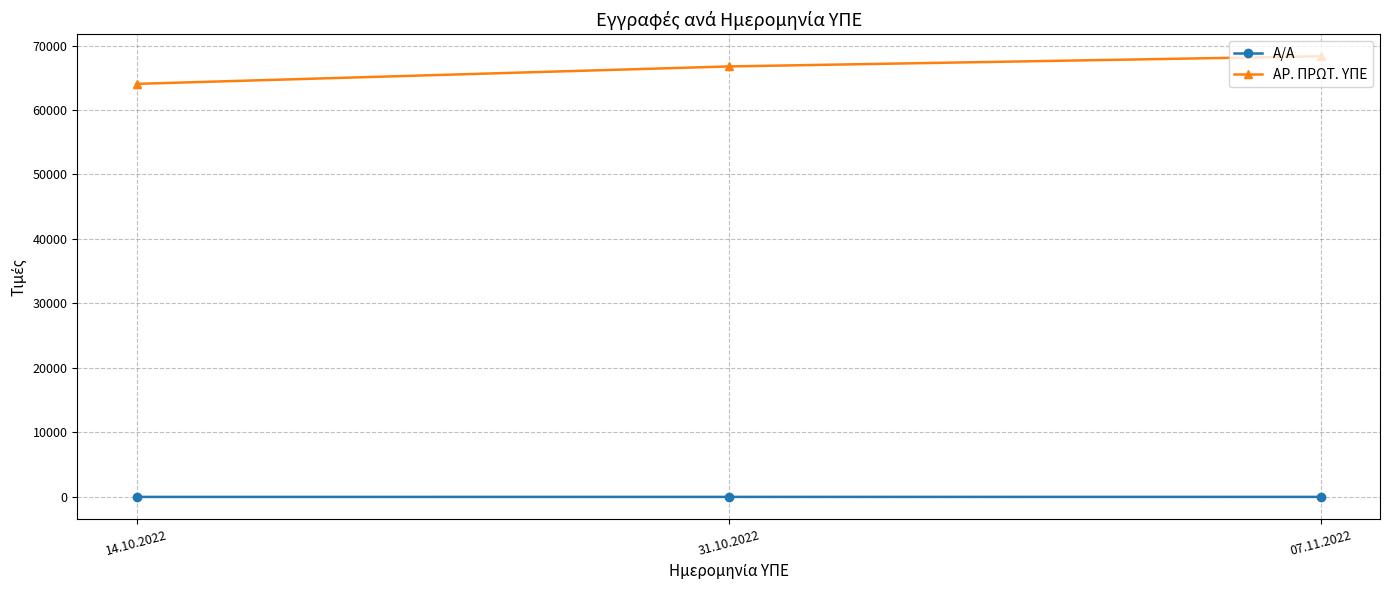

What are all the series names shown in the legend?

Α/Α, ΑΡ. ΠΡΩΤ. ΥΠΕ